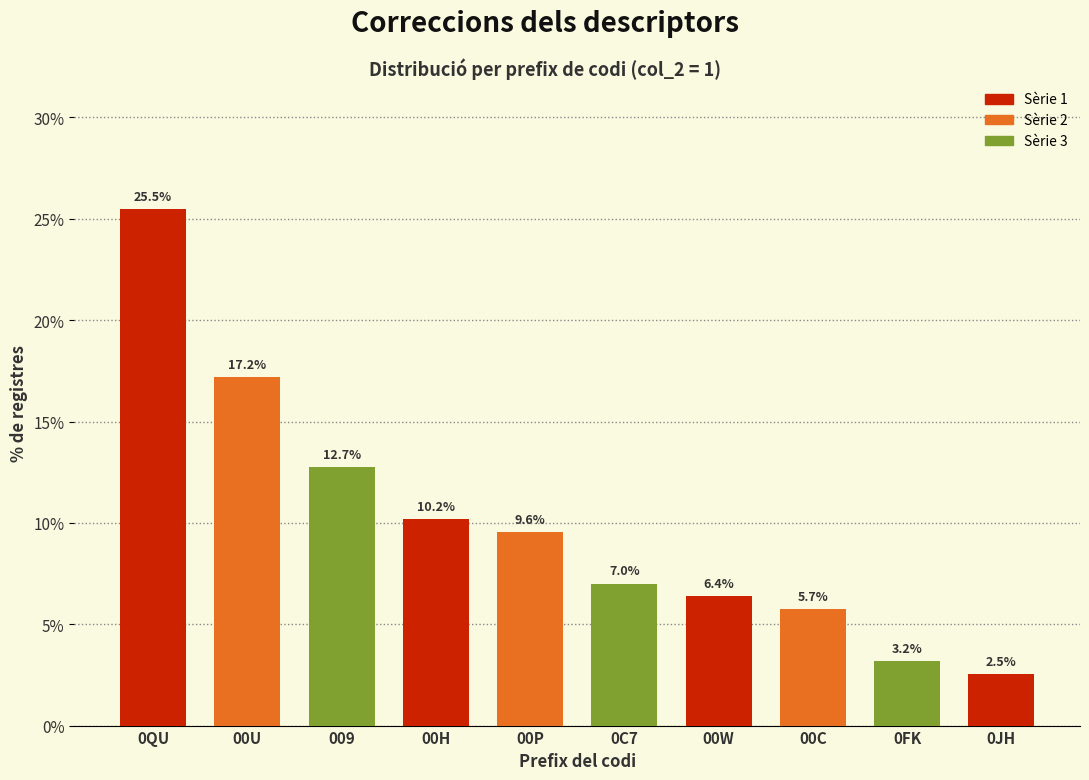

Reading left to right, transcribe all the data shown in this chart.

0QU=25.5	00U=17.2	009=12.7	00H=10.2	00P=9.6	0C7=7.0	00W=6.4	00C=5.7	0FK=3.2	0JH=2.5